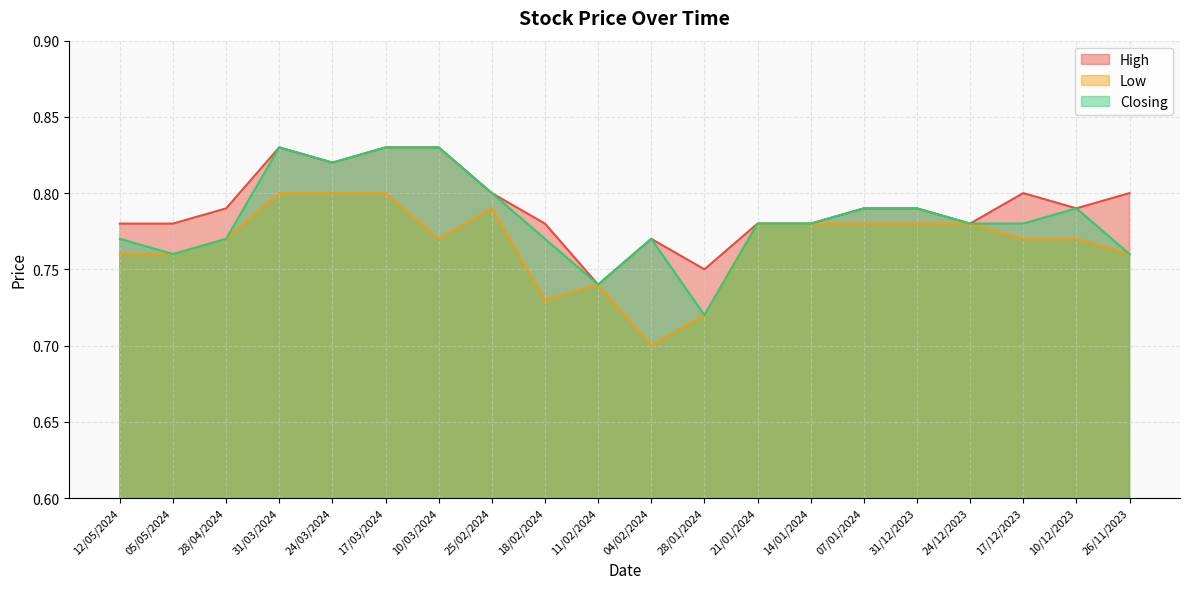

Which series has the widest spread of values?

Closing